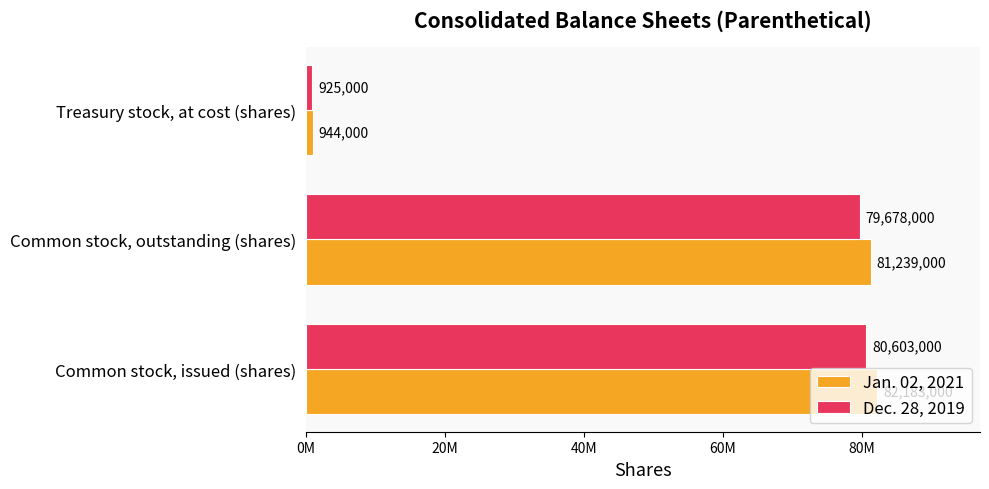

What are all the series names shown in the legend?

Jan. 02, 2021, Dec. 28, 2019